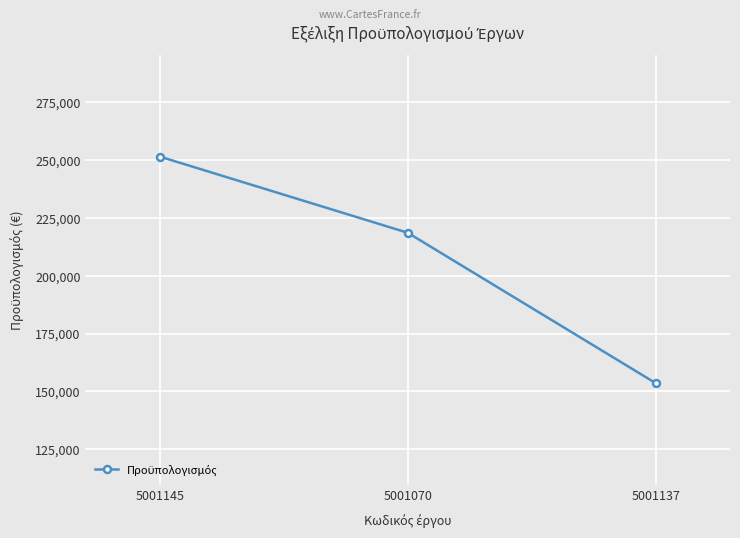

What is the average value?

207893.1